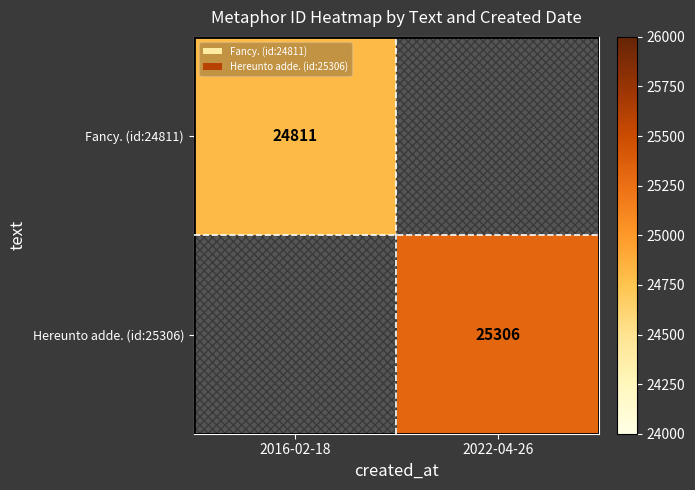

The value of Hereunto adde. (id:25306) at 2022-04-26 is 25306. True or false?

True